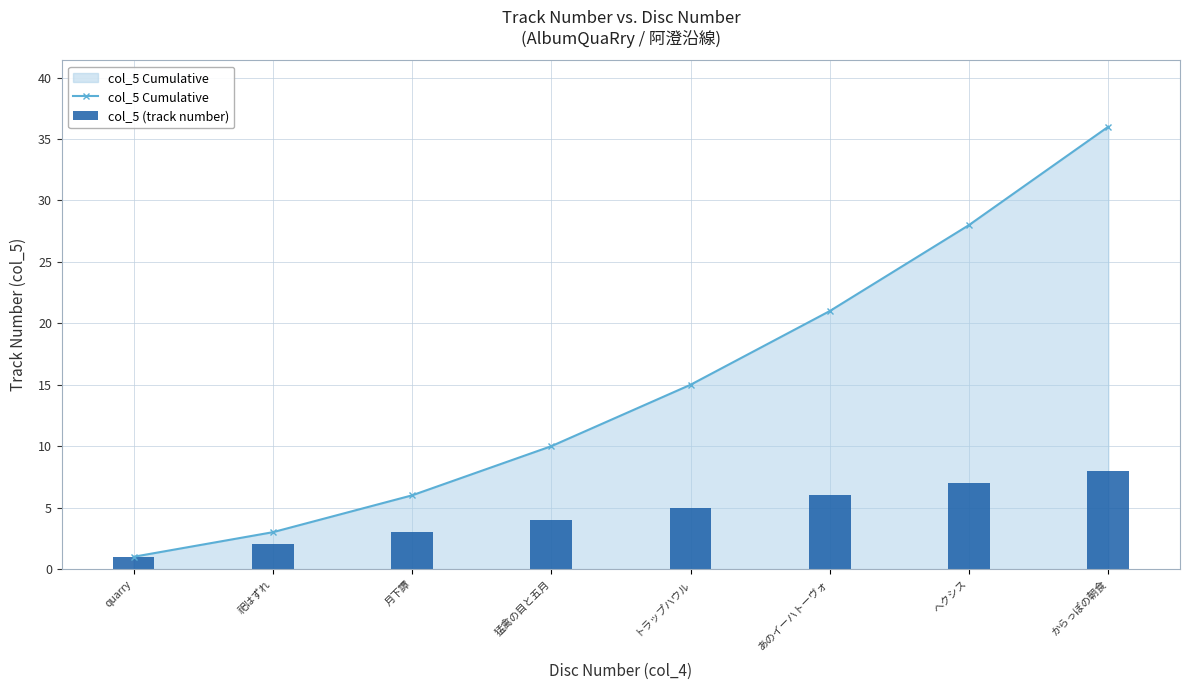

What is the highest value of the col_5 (track number) series?

8